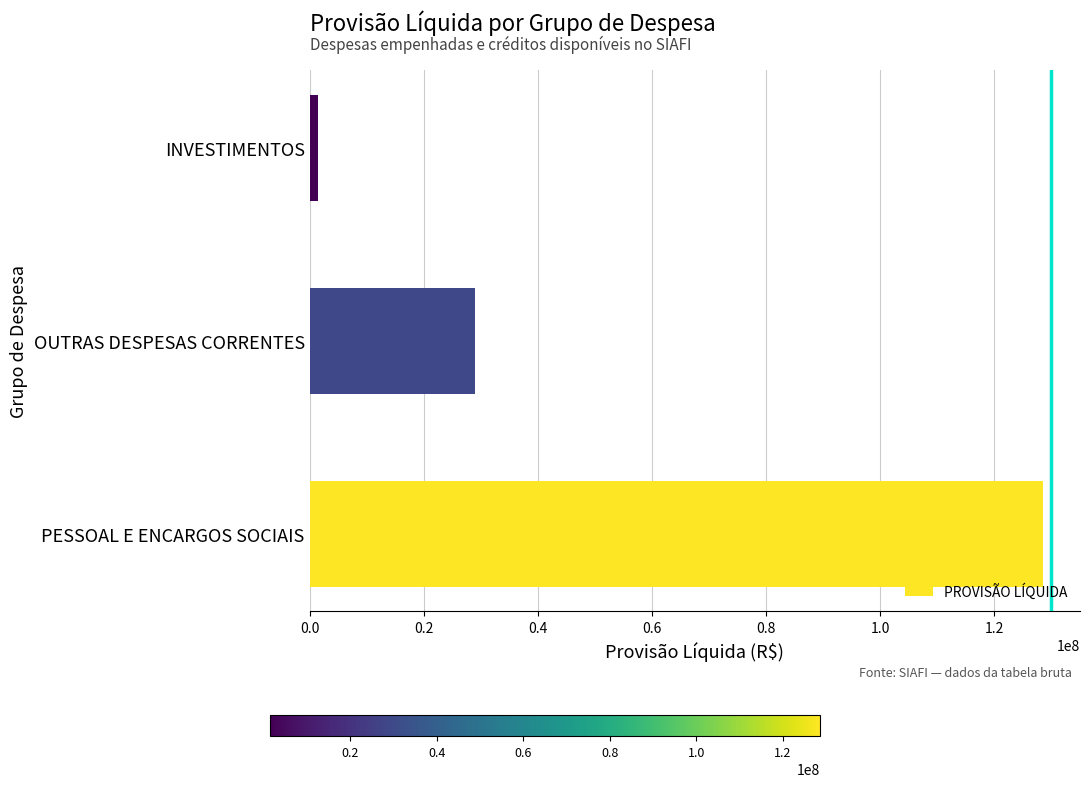

What is the ratio of the value at PESSOAL E ENCARGOS SOCIAIS to the value at OUTRAS DESPESAS CORRENTES?

4.4